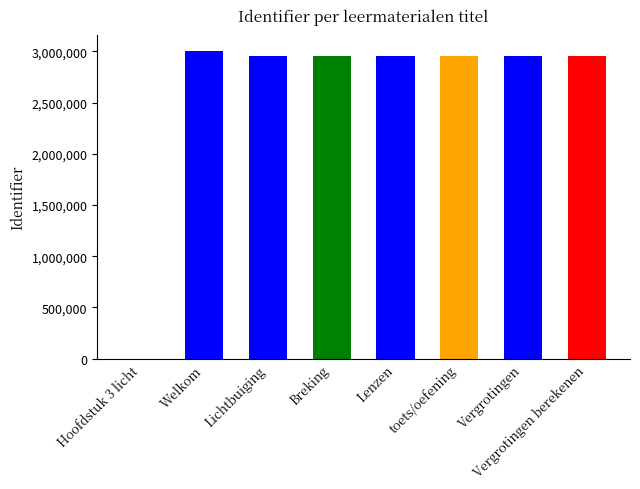

What is the change in value from Hoofdstuk 3 licht to toets/oefening?

+2950538